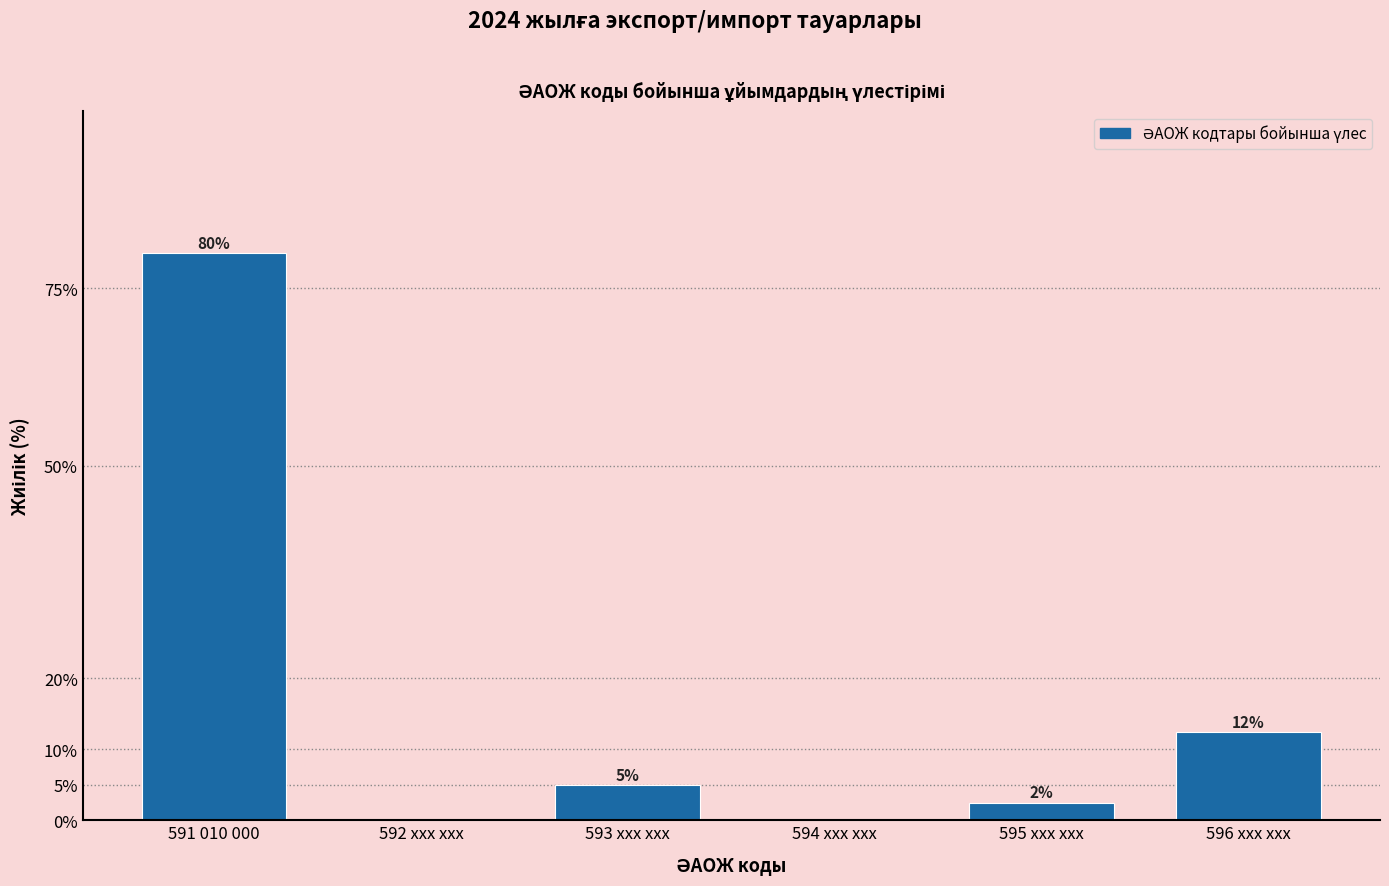

At which category does the chart reach its peak across all series?

591 010 000